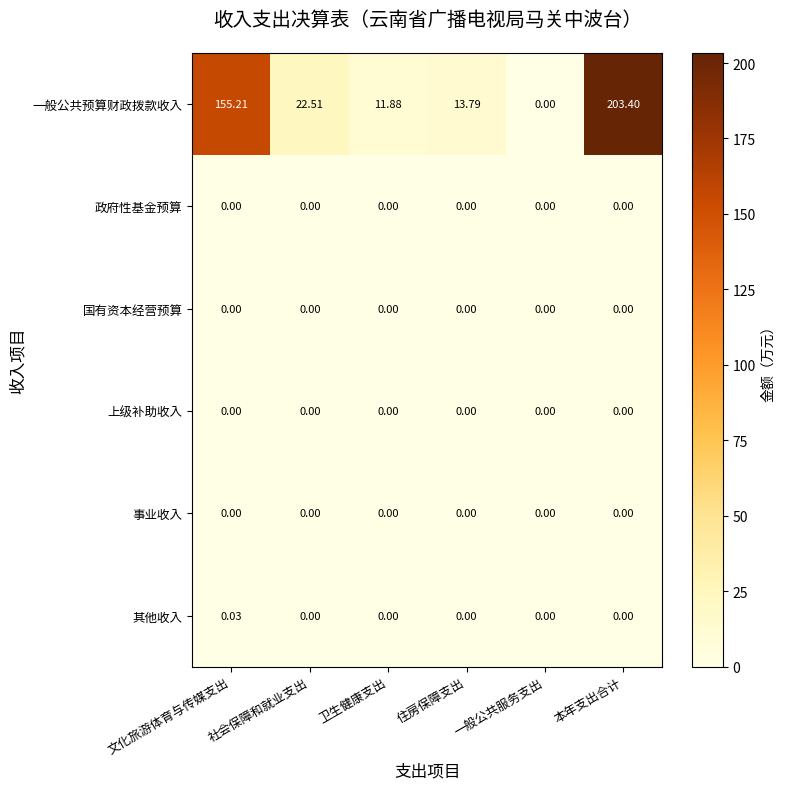

How many values in 一般公共预算财政拨款收入 are above zero?

5